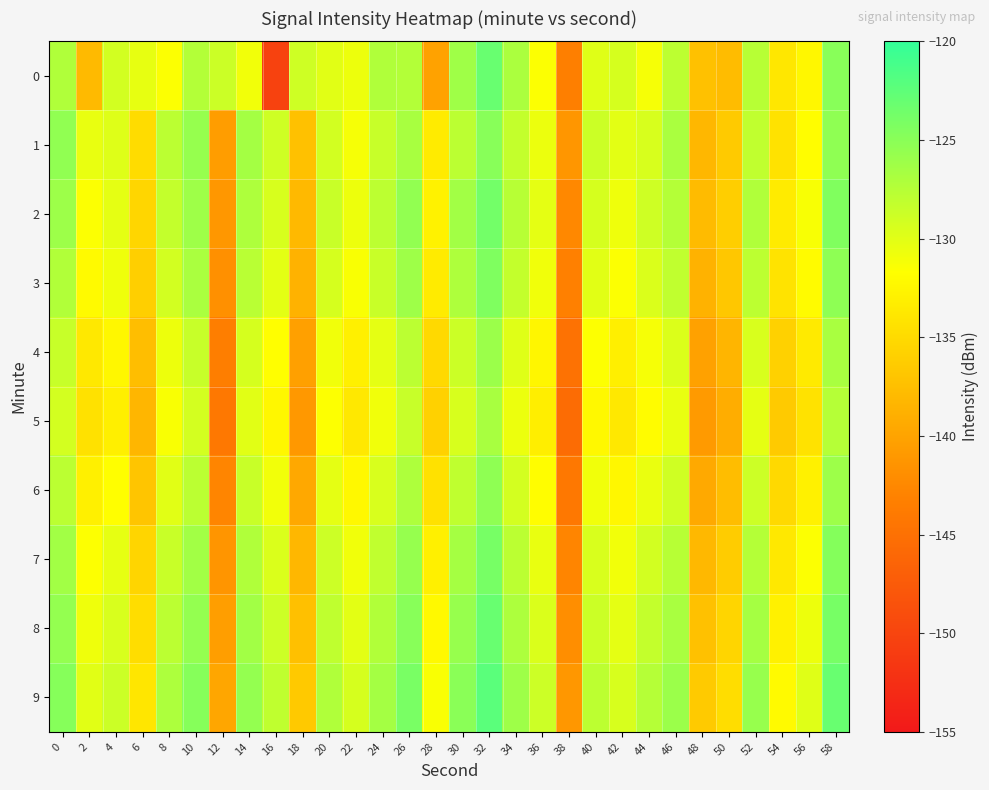

At 40, list the series in order from smallest to largest.

5, 4, 6, 3, 0, 7, 2, 1, 8, 9